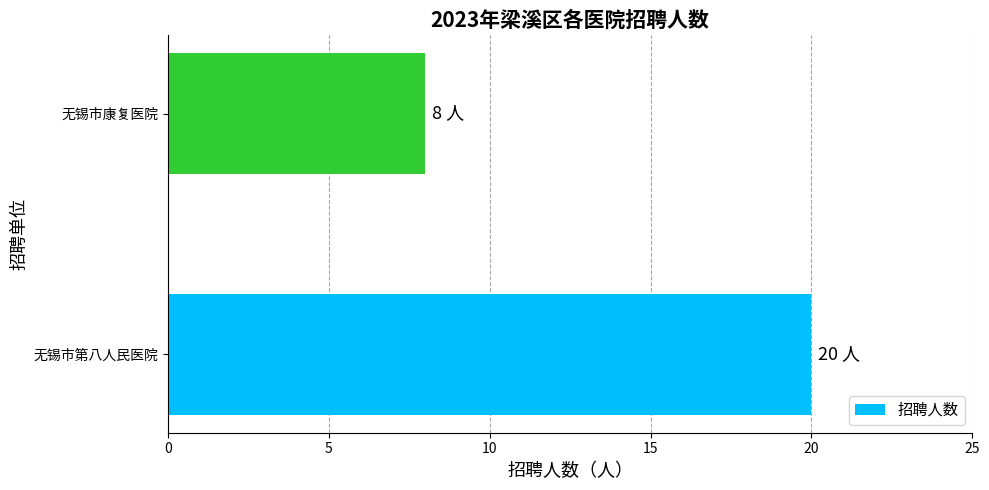

How many distinct data groups are displayed?

1